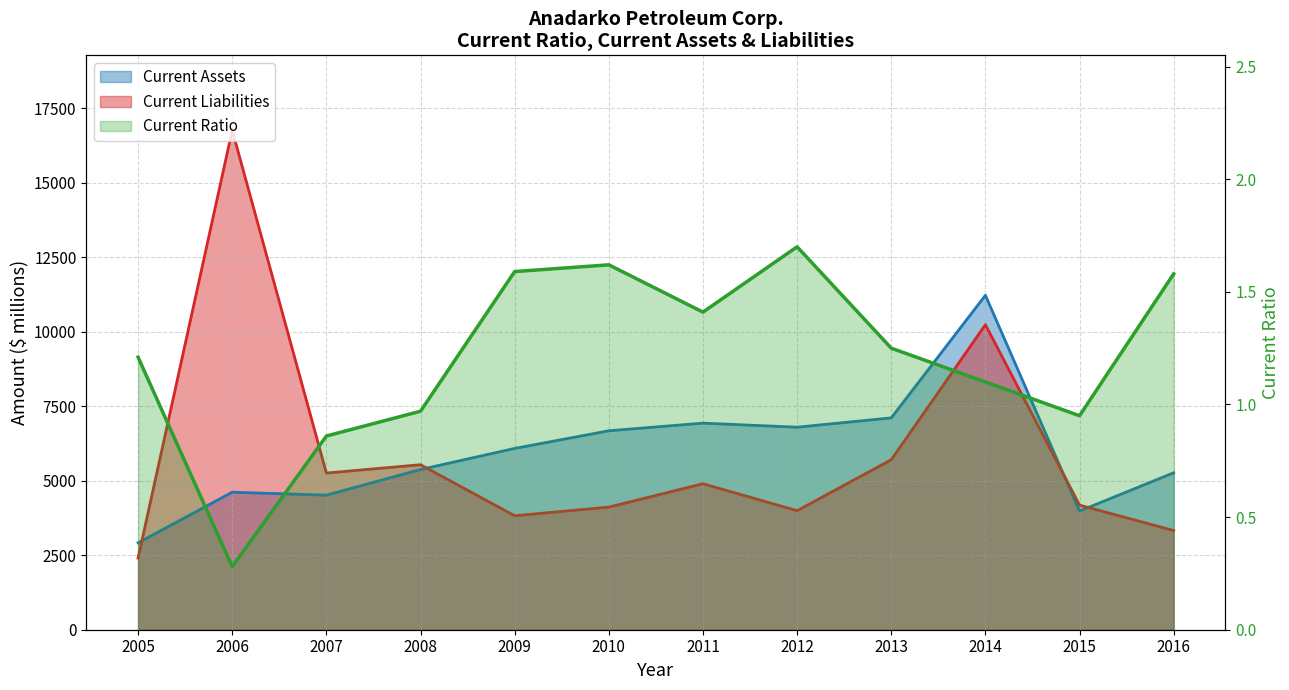

How many values in the Current Ratio series exceed 1?

8